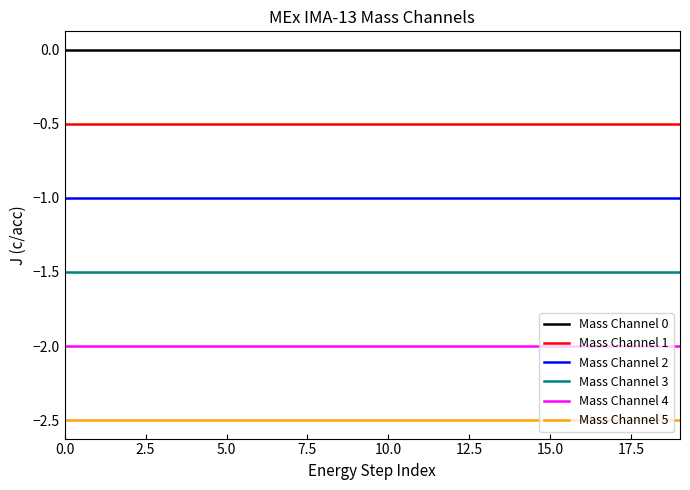

True or false: Mass Channel 3 and Mass Channel 1 intersect in this chart.

False